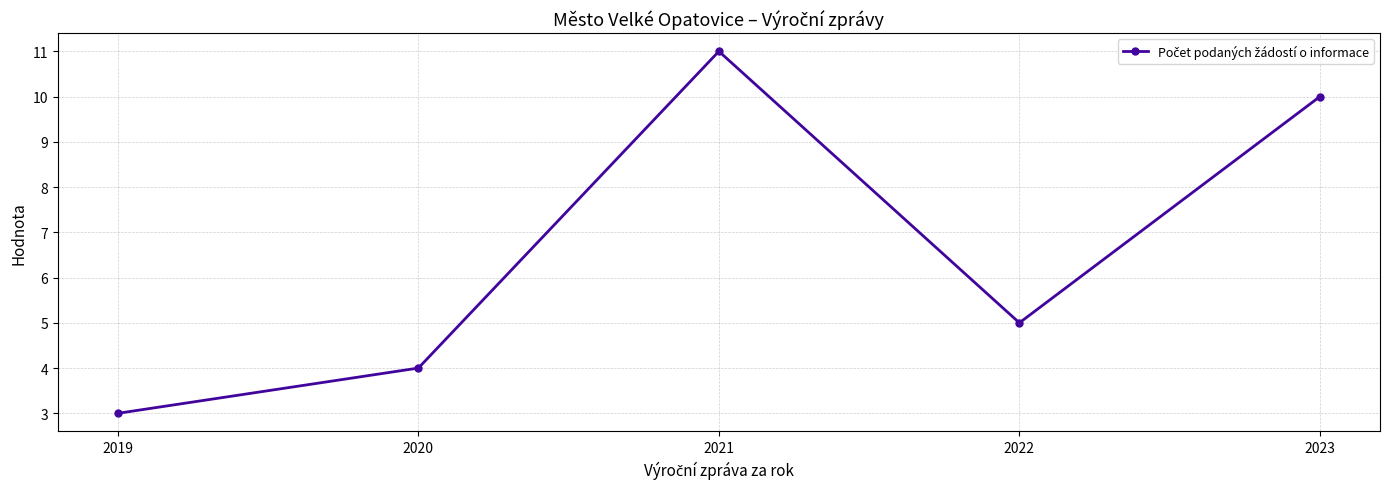

At which category does the data reach its first local peak?

2021